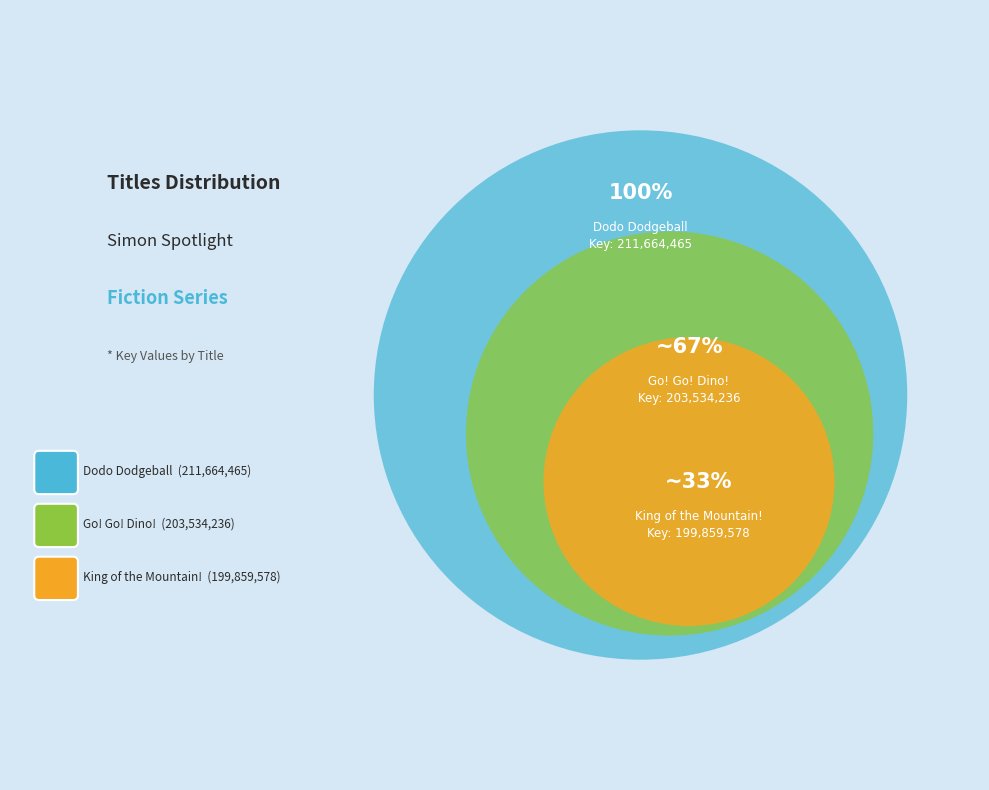

How many slices are in this pie chart?

3